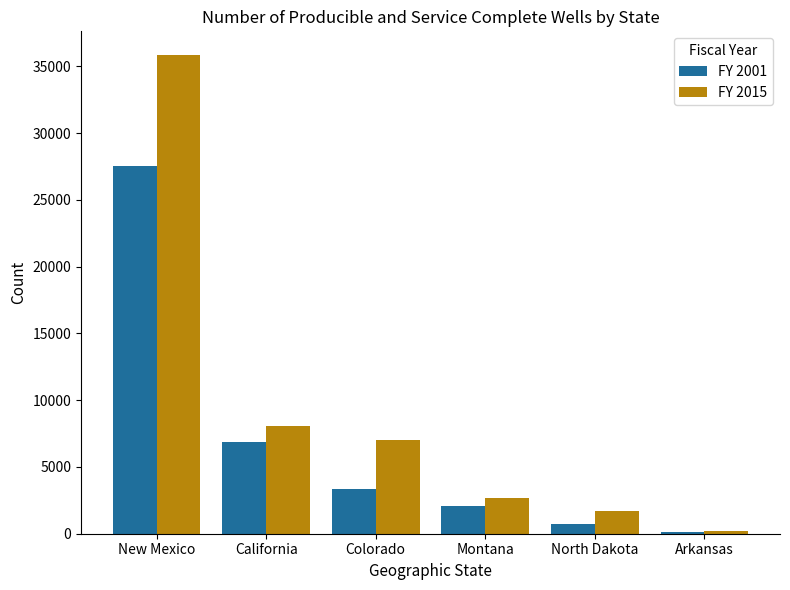

What is the greatest value displayed?

35831